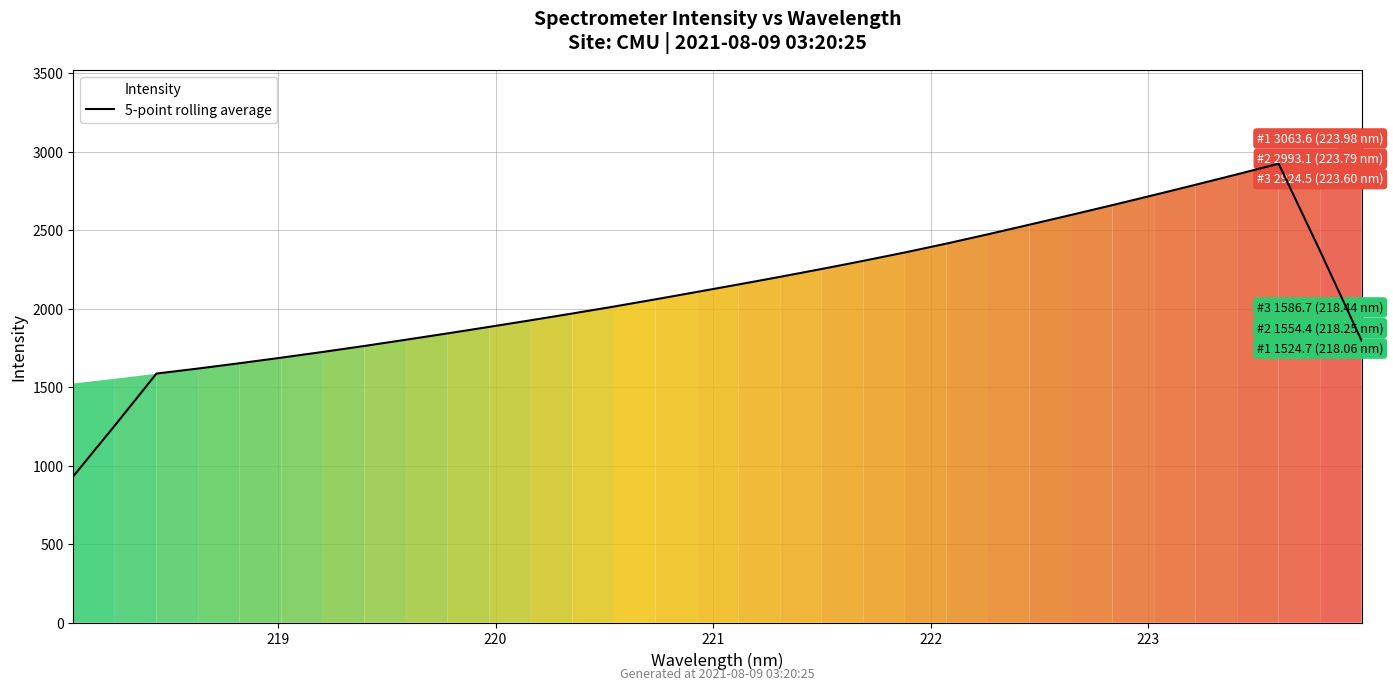

What is the maximum value for 5-point rolling average?

2925.1